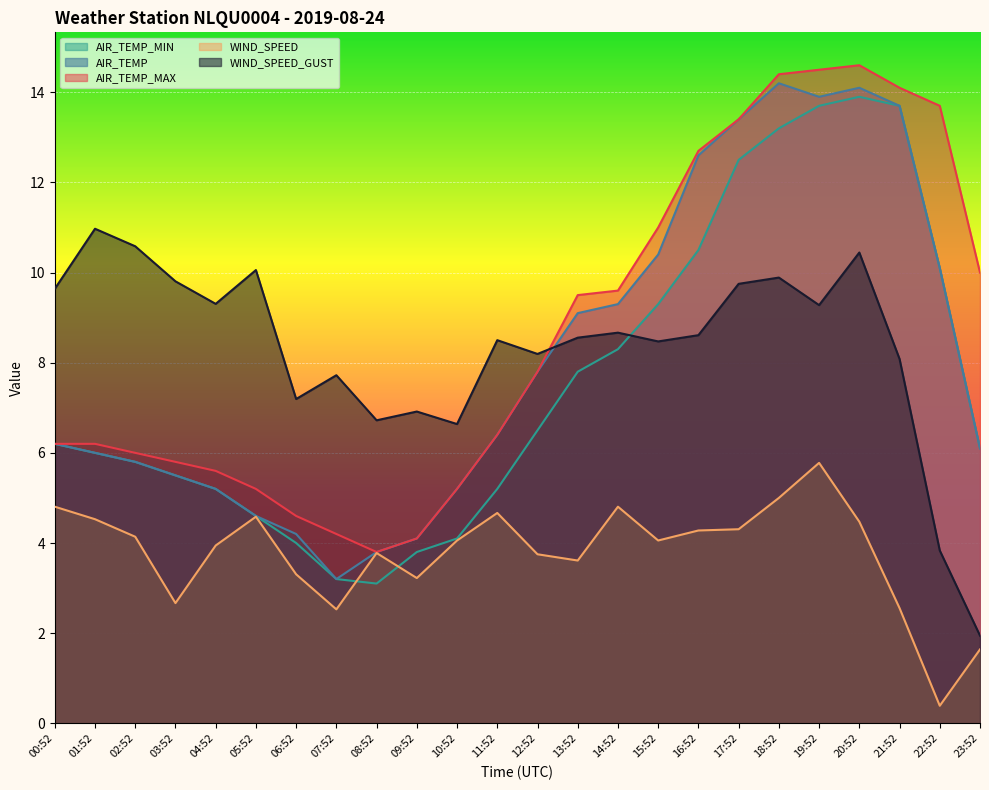

Reading right to left, transcribe all the data shown in this chart.

AIR_TEMP: 6.1	10.1	13.7	14.1	13.9	14.2	13.4	12.6	10.4	9.3	9.1	7.8	6.4	5.2	4.1	3.8	3.2	4.2	4.6	5.2	5.5	5.8	6.0	6.2
AIR_TEMP_MAX: 10.0	13.7	14.1	14.6	14.5	14.4	13.4	12.7	11.0	9.6	9.5	7.8	6.4	5.2	4.1	3.8	4.2	4.6	5.2	5.6	5.8	6.0	6.2	6.2
AIR_TEMP_MIN: 6.1	10.1	13.7	13.9	13.7	13.2	12.5	10.5	9.3	8.3	7.8	6.5	5.2	4.1	3.8	3.1	3.2	4.0	4.6	5.2	5.5	5.8	6.0	6.2
WIND_SPEED: 1.6	0.4	2.6	4.5	5.8	5.0	4.3	4.3	4.1	4.8	3.6	3.8	4.7	4.1	3.2	3.8	2.5	3.3	4.6	3.9	2.7	4.1	4.5	4.8
WIND_SPEED_GUST: 1.9	3.8	8.1	10.4	9.3	9.9	9.8	8.6	8.5	8.7	8.6	8.2	8.5	6.6	6.9	6.7	7.7	7.2	10.1	9.3	9.8	10.6	11.0	9.6